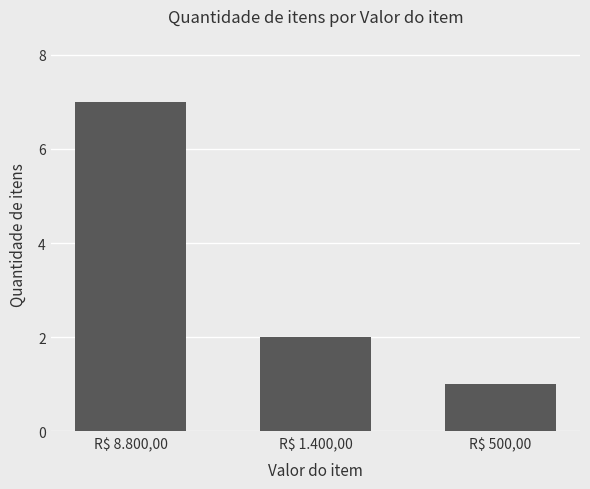

How many bars are there in total?

3